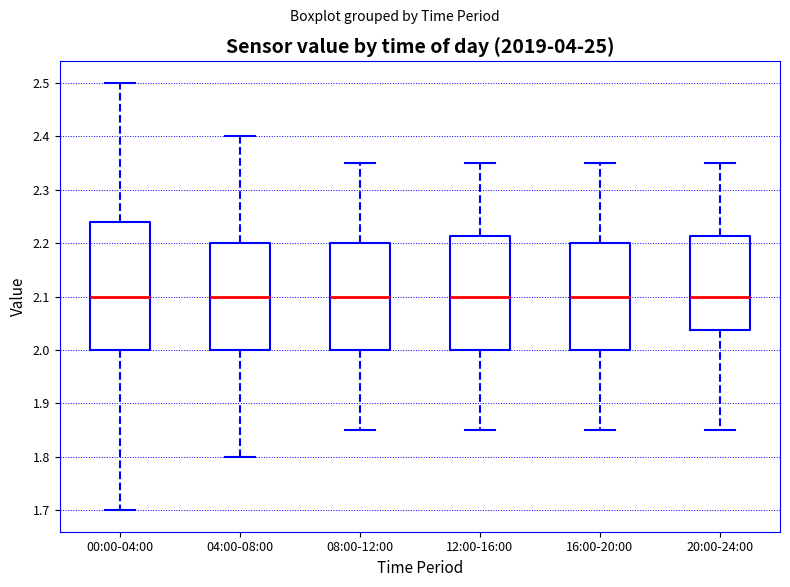

Where does the upper whisker of the box for 00:00-04:00 end on the y-axis? The values are not printed on the chart, so give them approximately, as read against the axis.

2.50